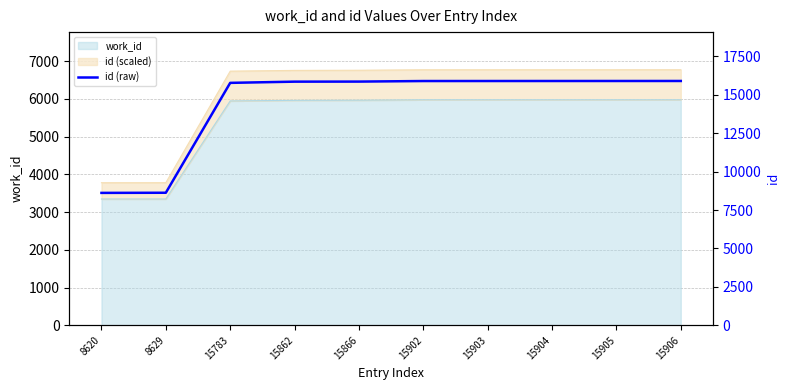

What is the ratio of the value at 15866 to the value at 15902?

1.0